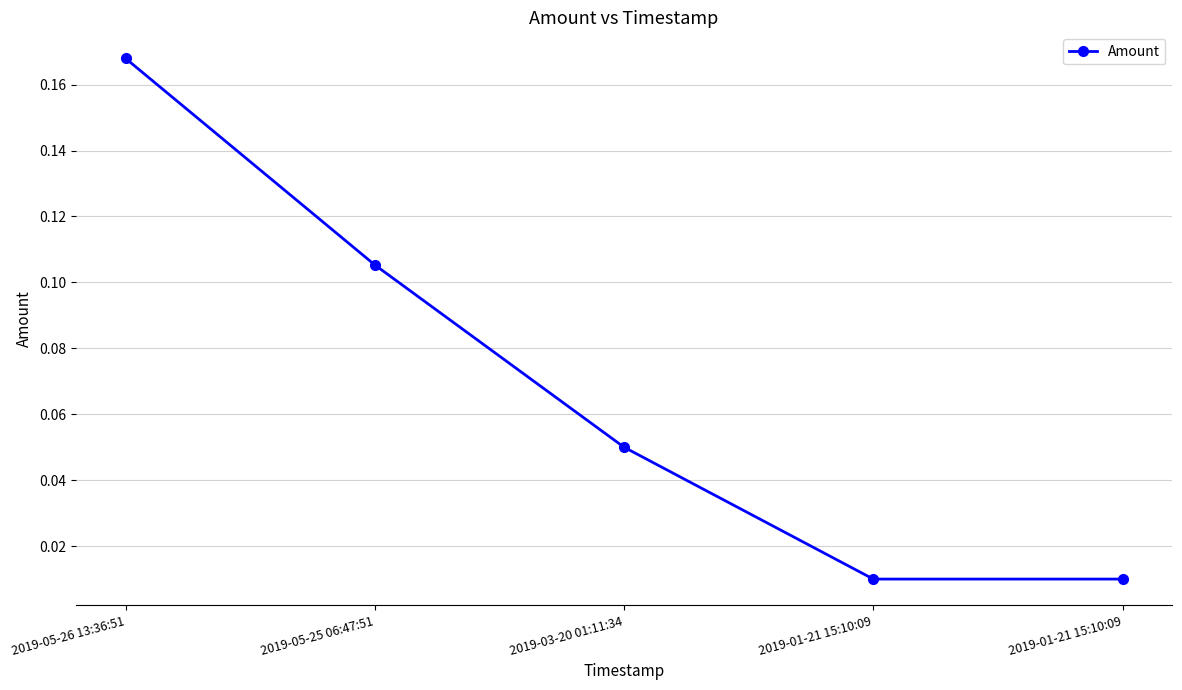

Is it true that the value at 2019-01-21 15:10:09 is 0.0?

False